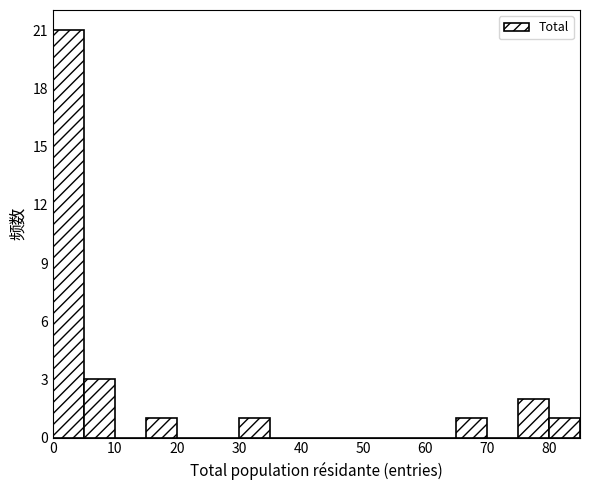

Over which range of the x-axis is the bar tallest?

0 to 5